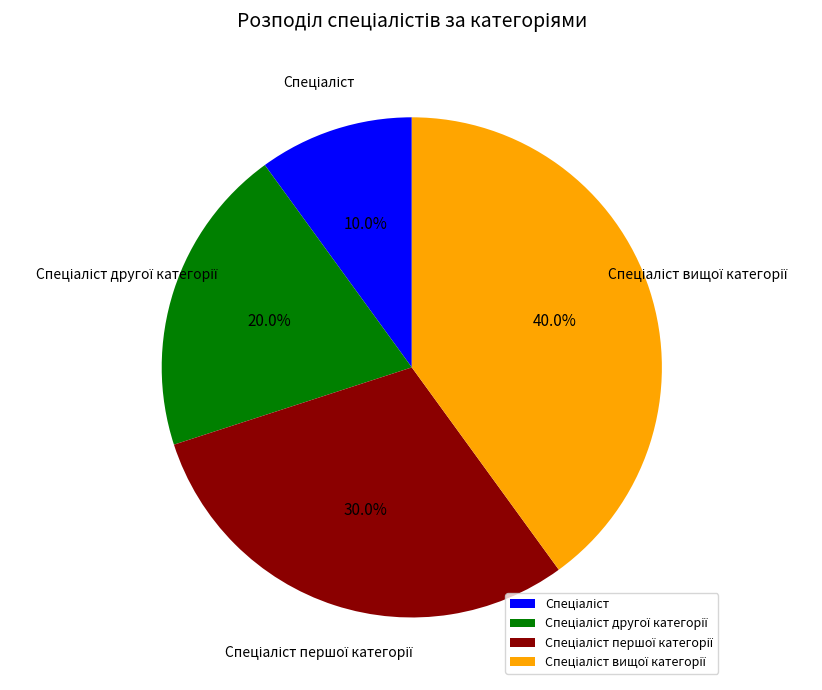

How many segments does this pie chart have?

4